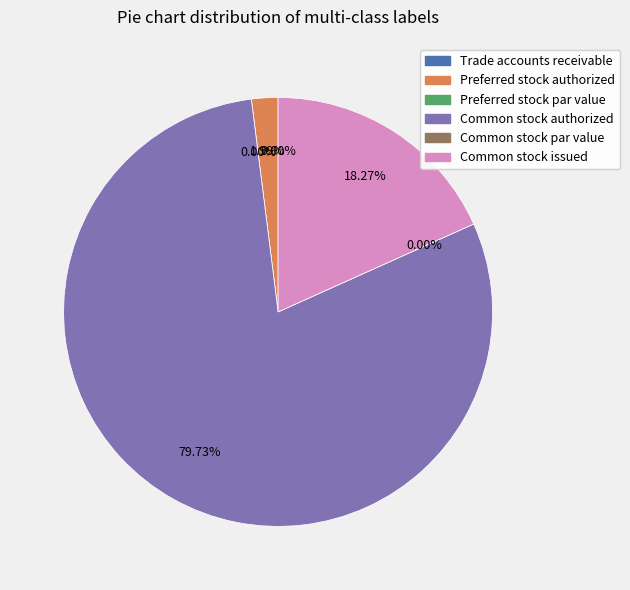

Is it true that Preferred stock par value is 1% of the pie?

False